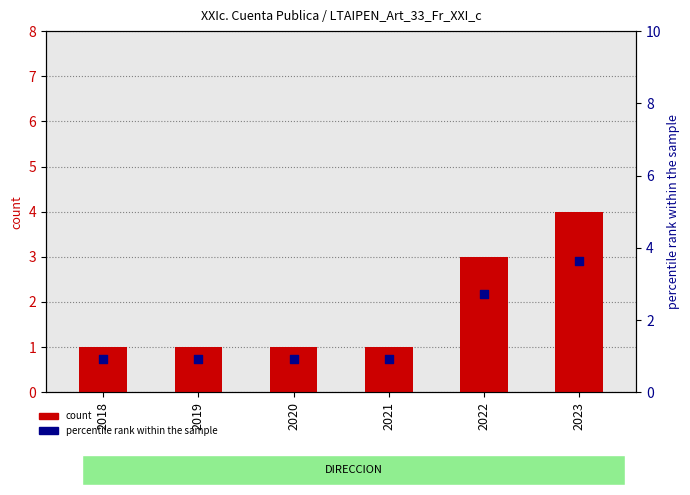

Is the value of count at 2019 greater than the value of percentile rank within the sample at 2022?

No